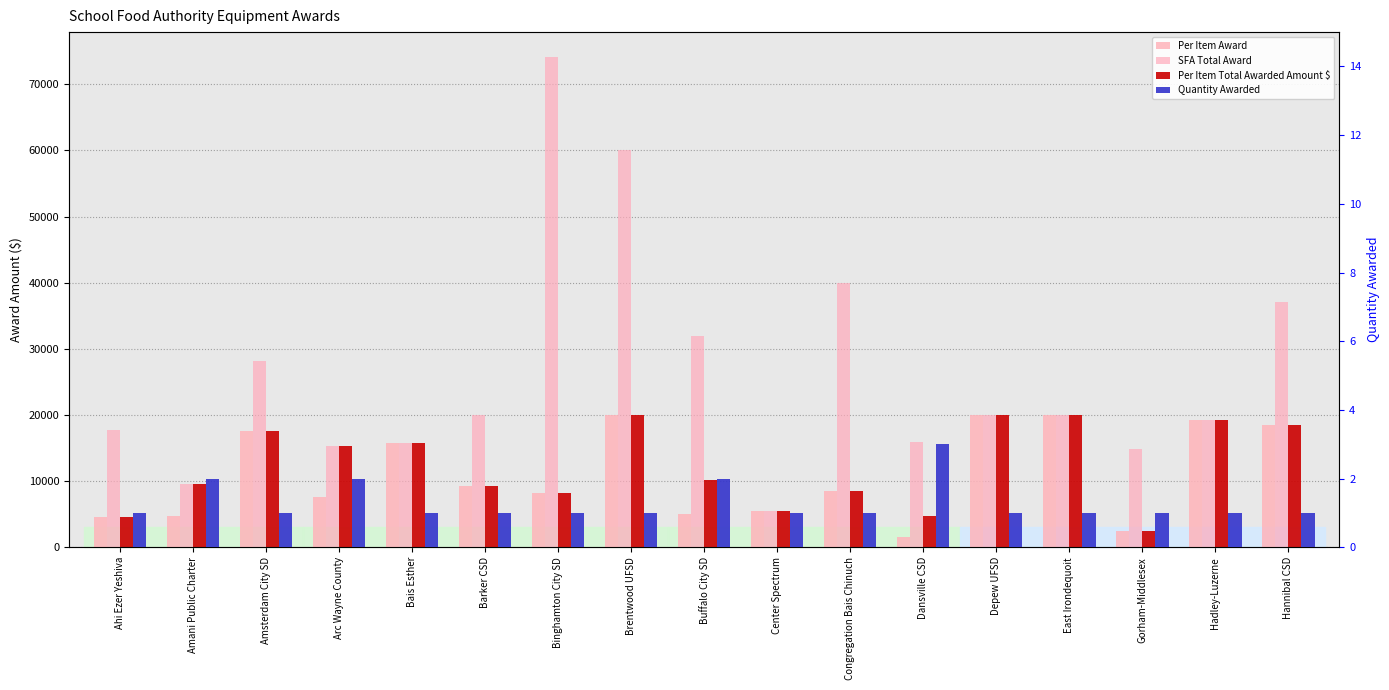

What is the difference between the highest and lowest values at Congregation Bais Chinuch?

39999